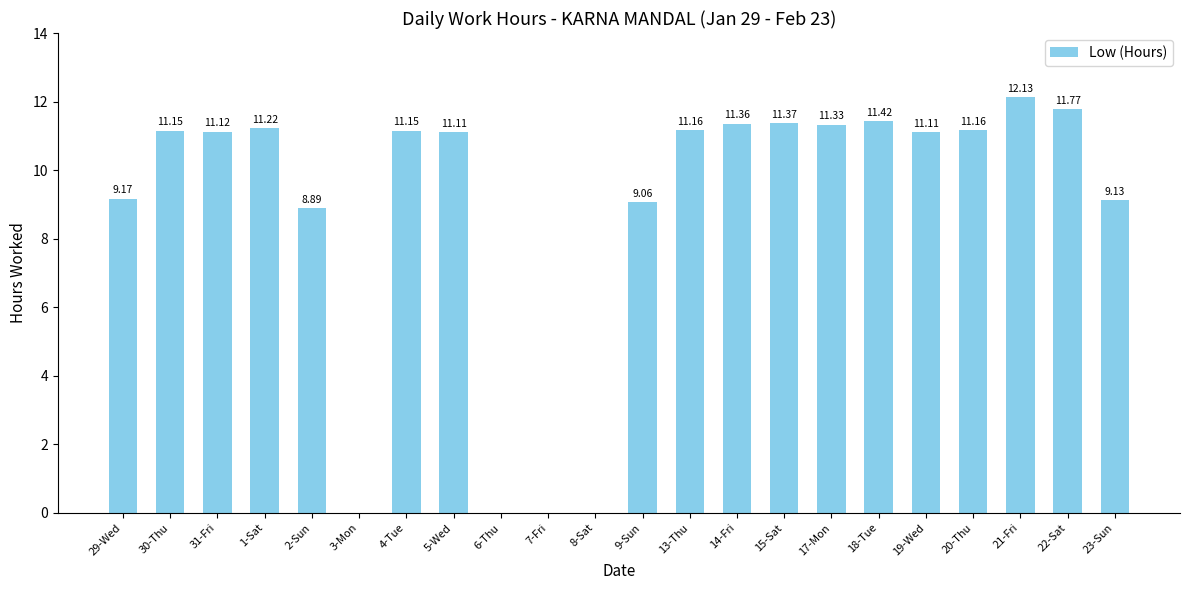

Reading left to right, list all the values displayed in this chart.

9.2	11.2	11.1	11.2	8.9	0.0	11.2	11.1	0.0	0.0	0.0	9.1	11.2	11.4	11.4	11.3	11.4	11.1	11.2	12.1	11.8	9.1